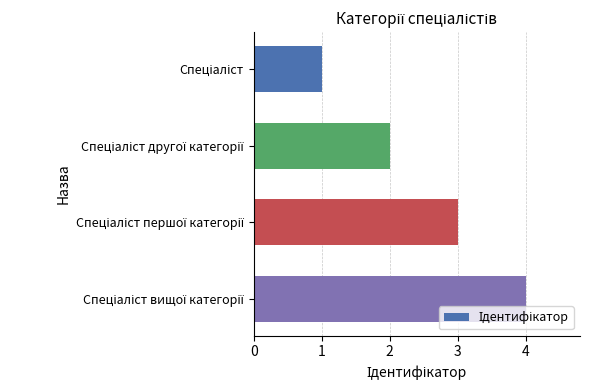

What is the maximum value shown in the chart?

4